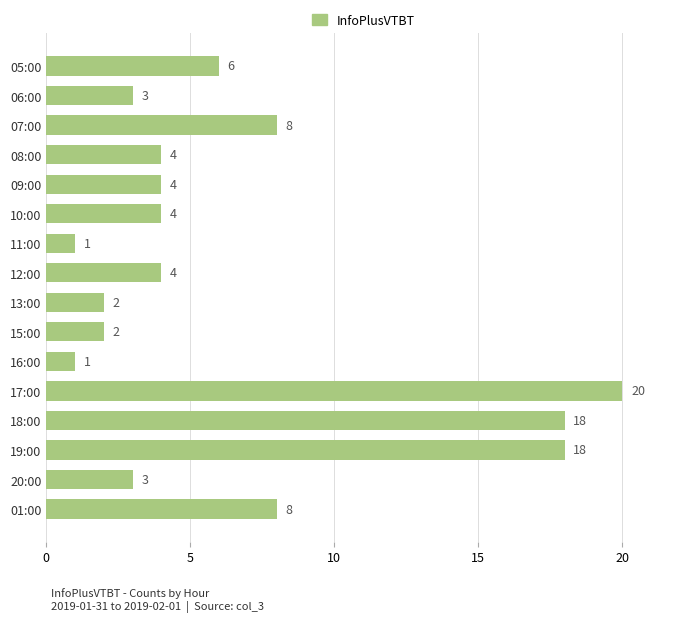

Read the value at 17:00, to the nearest 5.

20